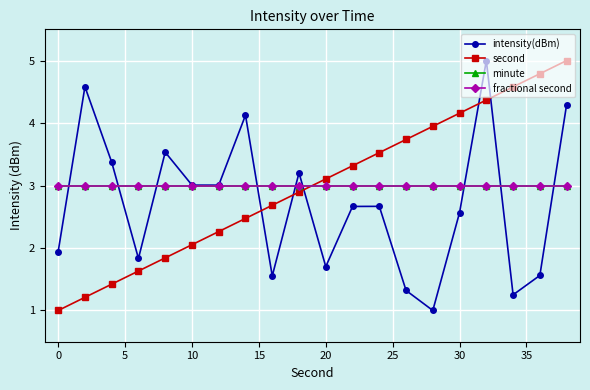

Does the chart have visible grid lines?

Yes